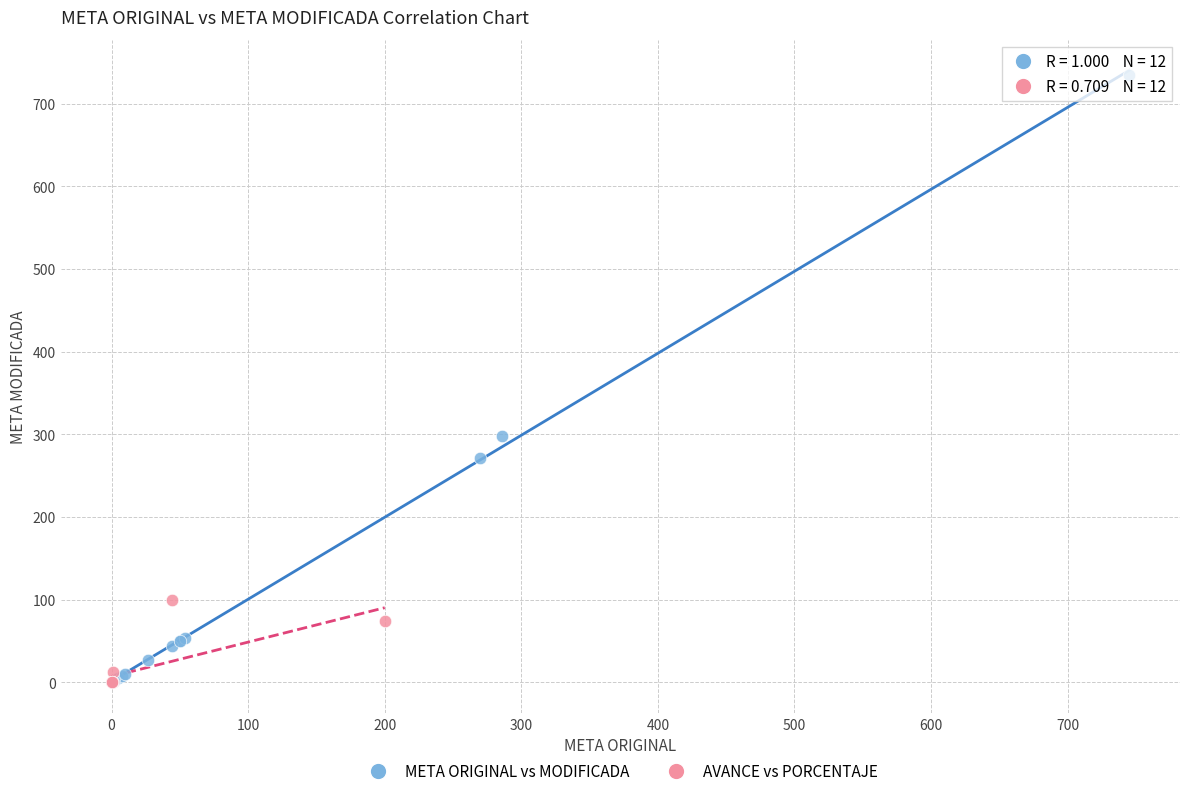

Which series contains the highest Y value?

META ORIGINAL vs MODIFICADA